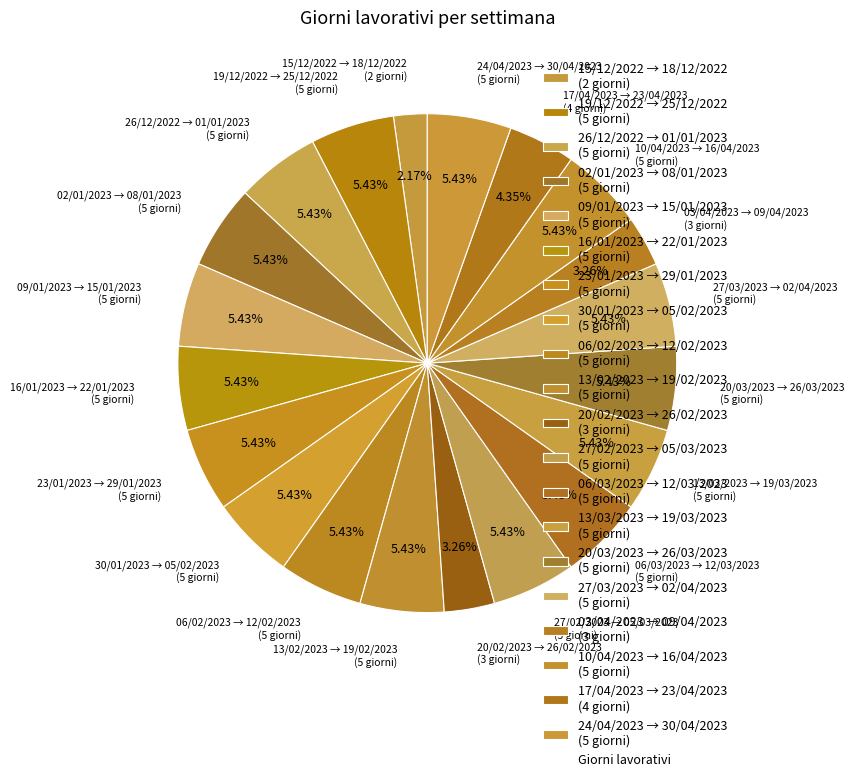

To the nearest percent, what is the average slice percentage?

5%